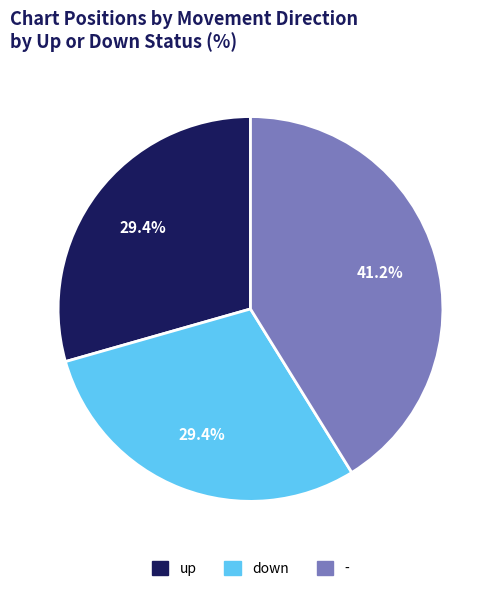

What is the ratio of the value at - to the value at down?

1.4